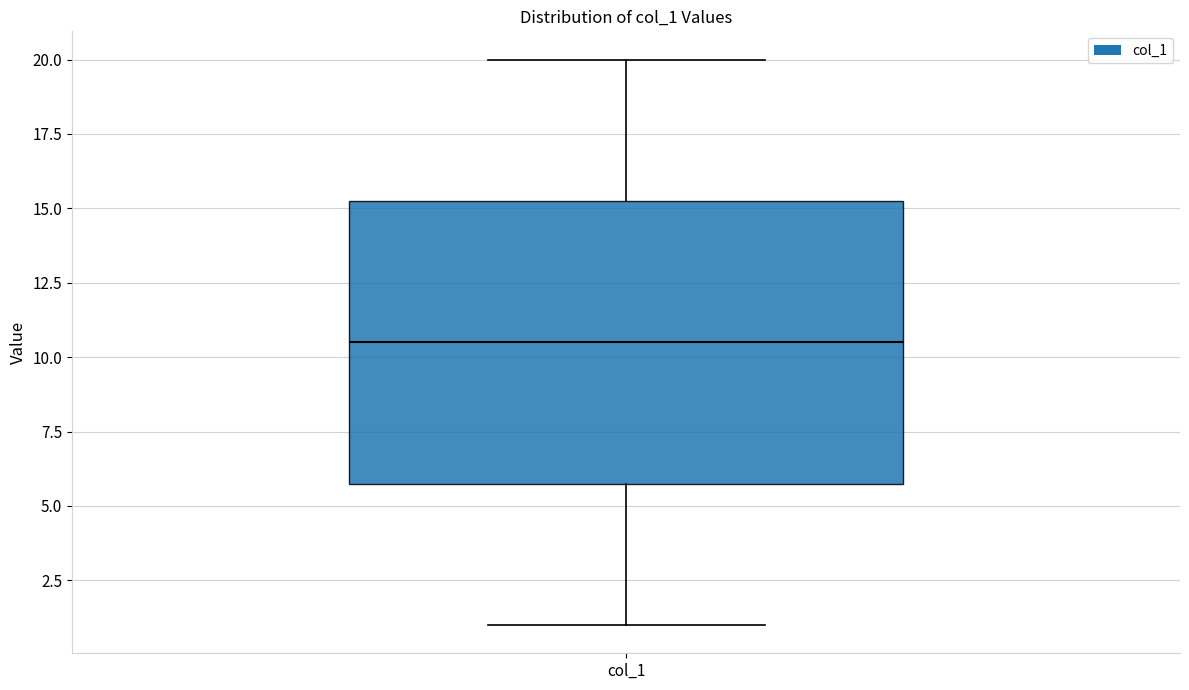

Read this box plot against the y-axis: the position of the median line, the range covered by the box, and the ends of both whiskers. The values are not printed on the chart, so give them approximately, as read against the axis.

median 10.5, box 6.0 to 15.5, whiskers 1.0 to 20.0